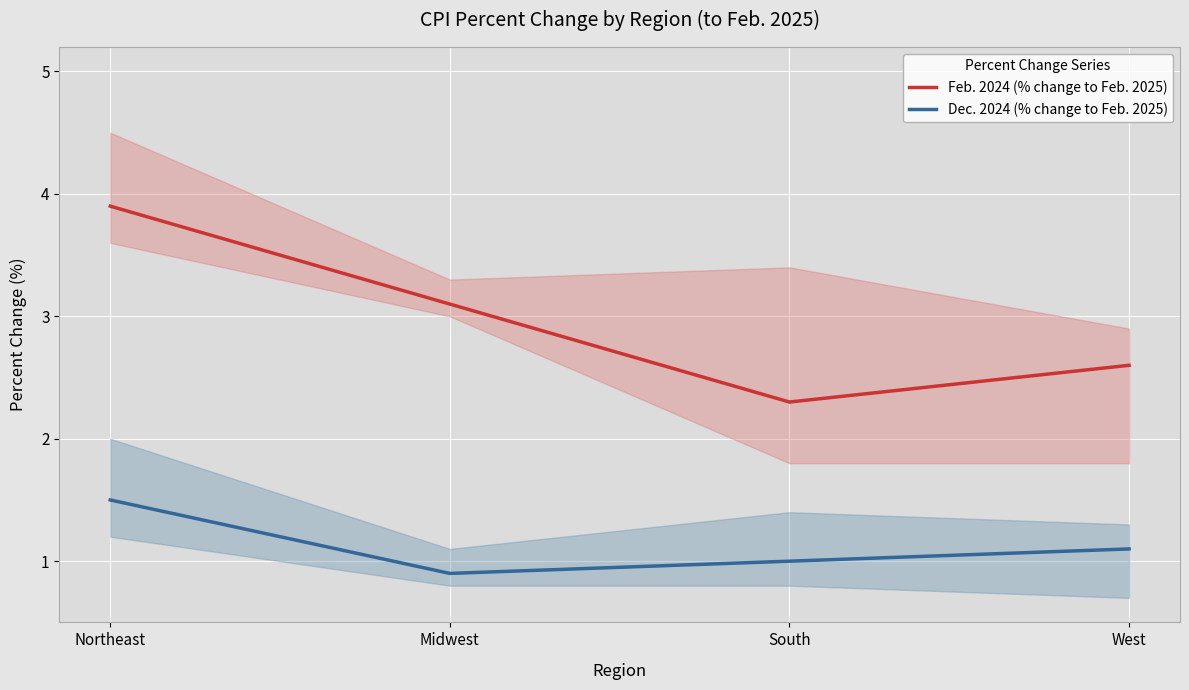

Which category has the highest value in the Dec. 2024 (% change to Feb. 2025) series?

Northeast